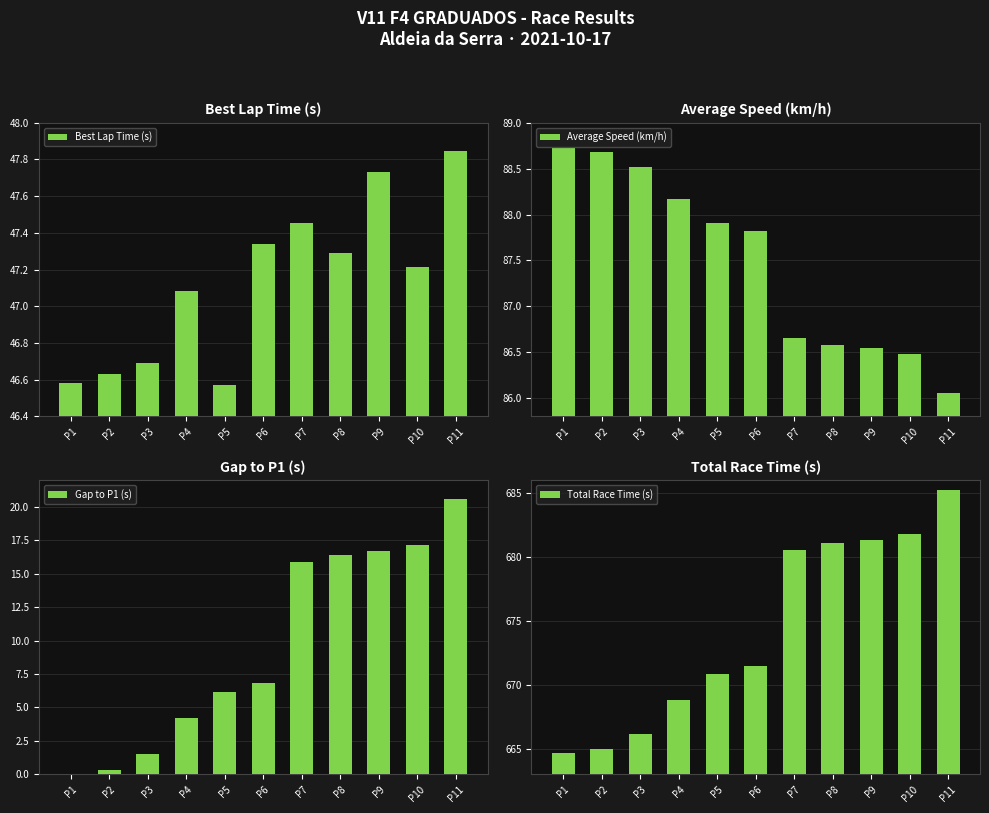

Is it true that Gap to P1 (s) equals 17.2 at P10?

True